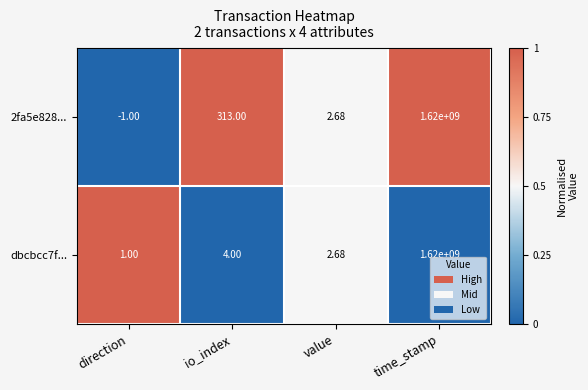

Where is dbcbcc7f... nearest to the value 810000000?

io_index